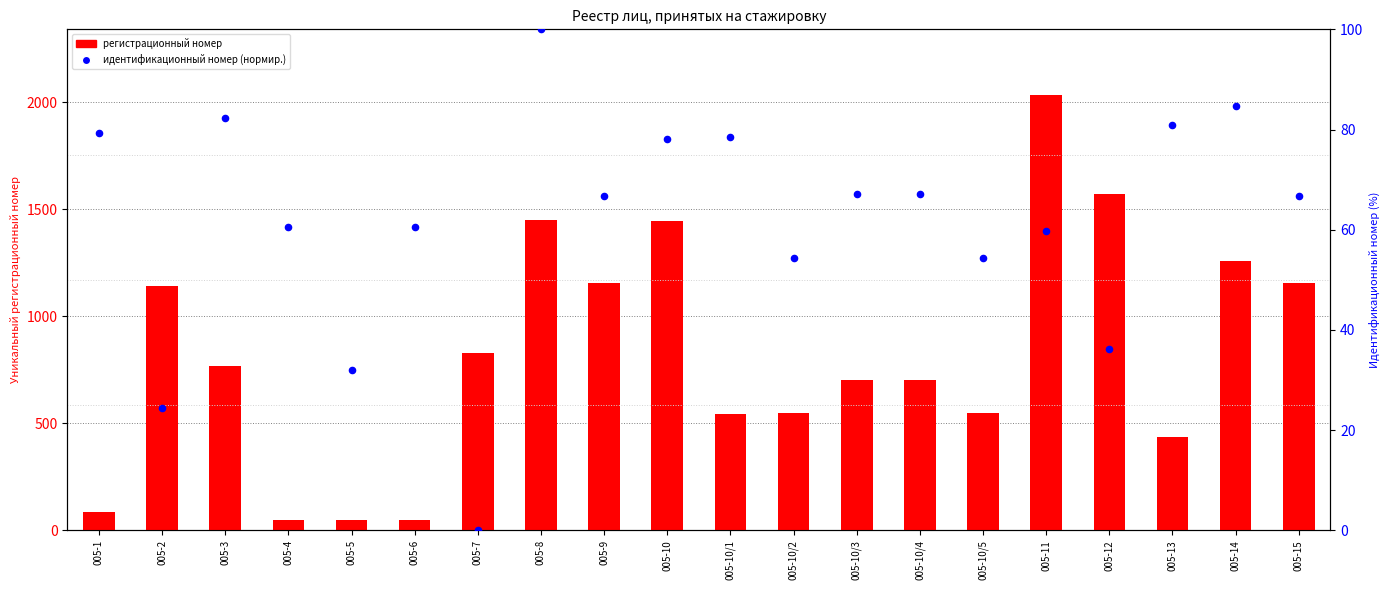

Which series has the largest total across all categories?

рег. номер